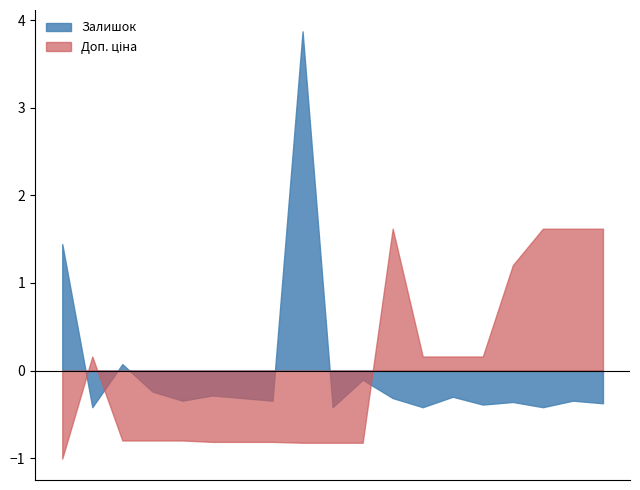

What is the minimum value shown in the chart?

-1.0